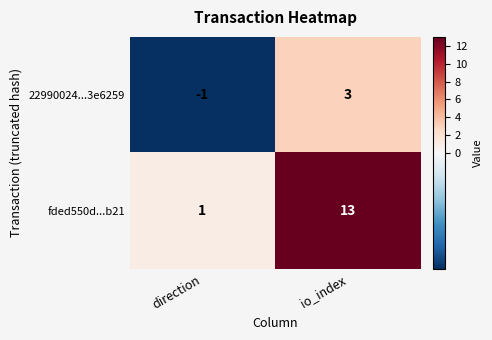

Reading left to right, extract all data points from this chart.

22990024...3e6259: -1	3
fded550d...b21: 1	13